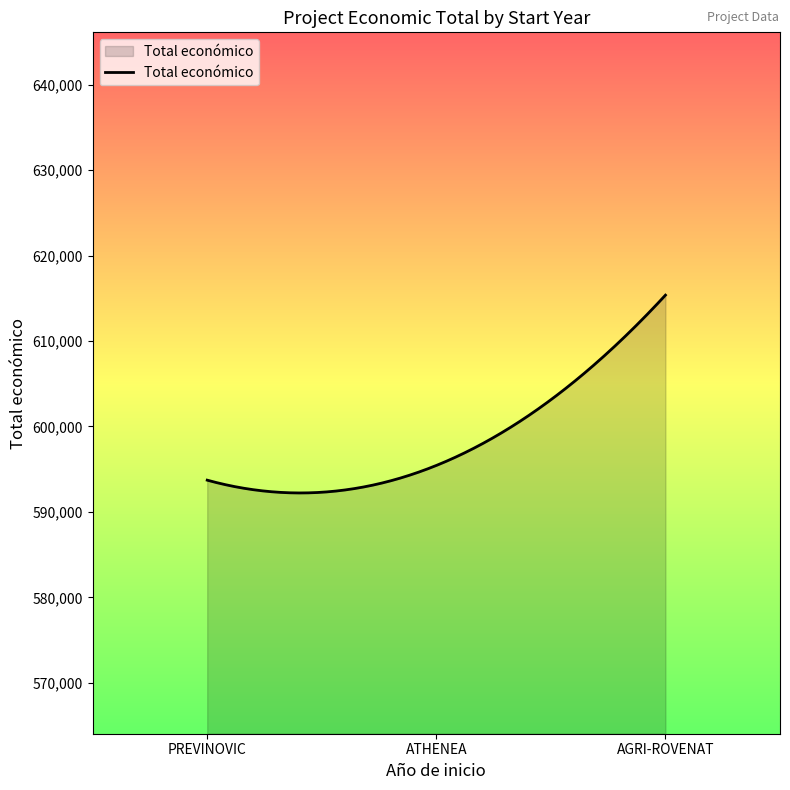

What is the difference between the maximum and minimum values?

23158.0